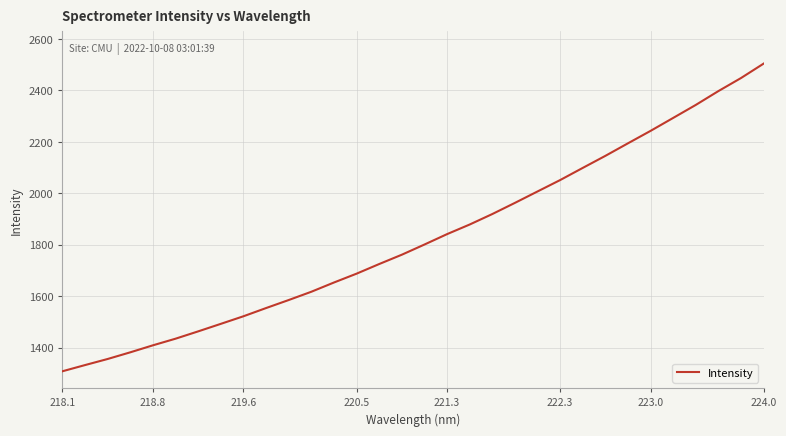

What is the difference between the maximum and minimum values?

1195.2